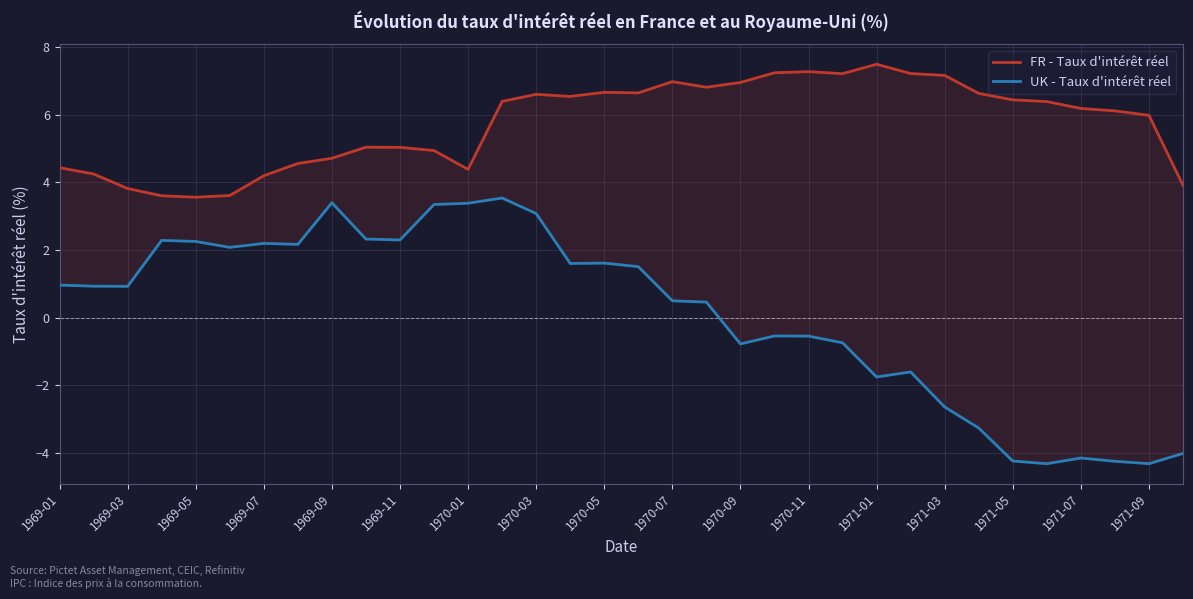

What is the sum of all FR - Taux d'intérêt réel values?

194.9